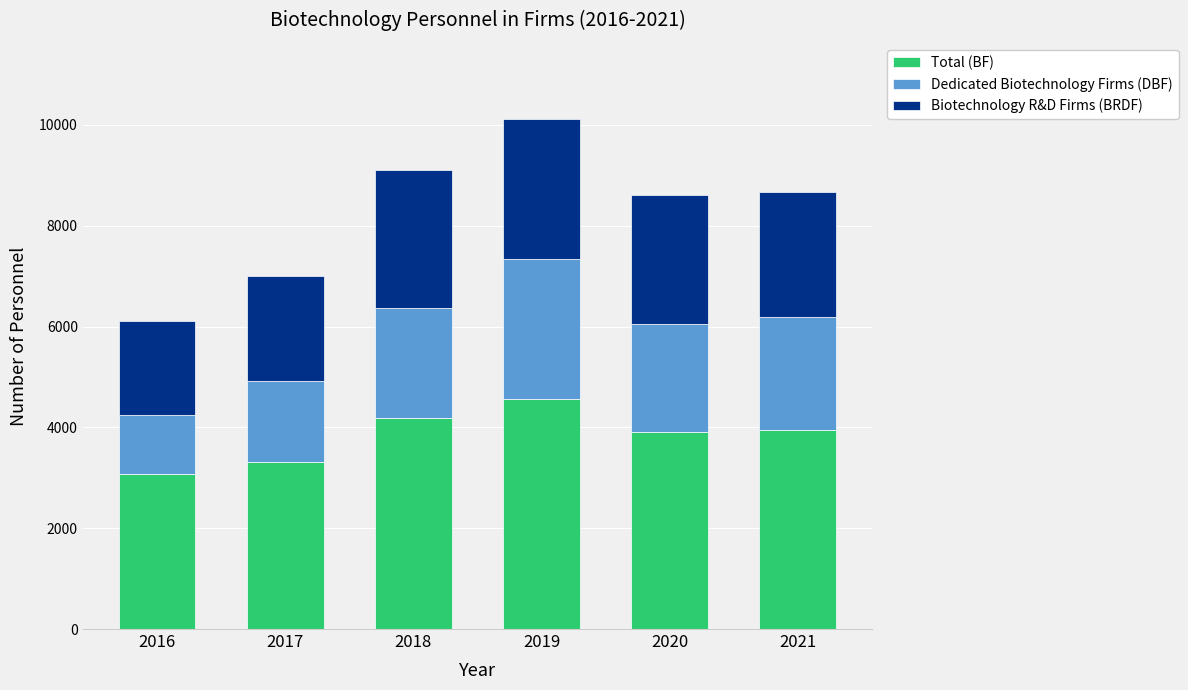

Which category has the highest value in the Total (BF) series?

2019